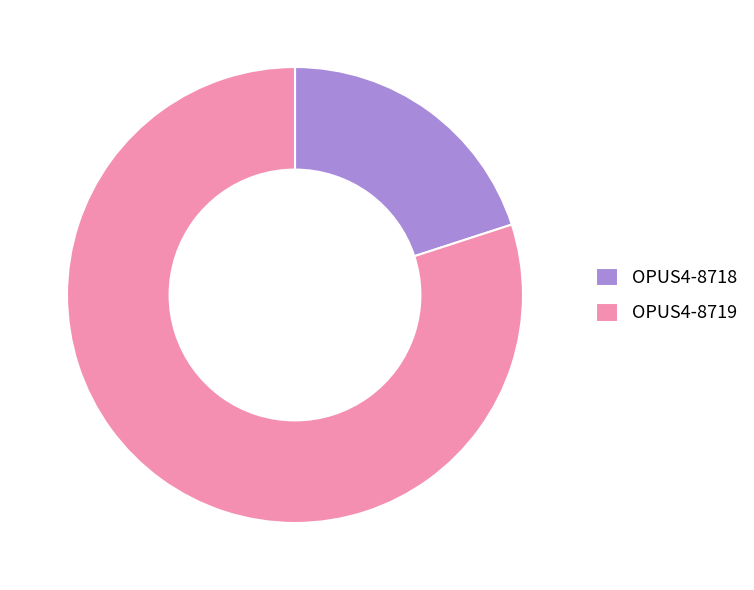

Which slice represents more than half of the pie?

OPUS4-8719